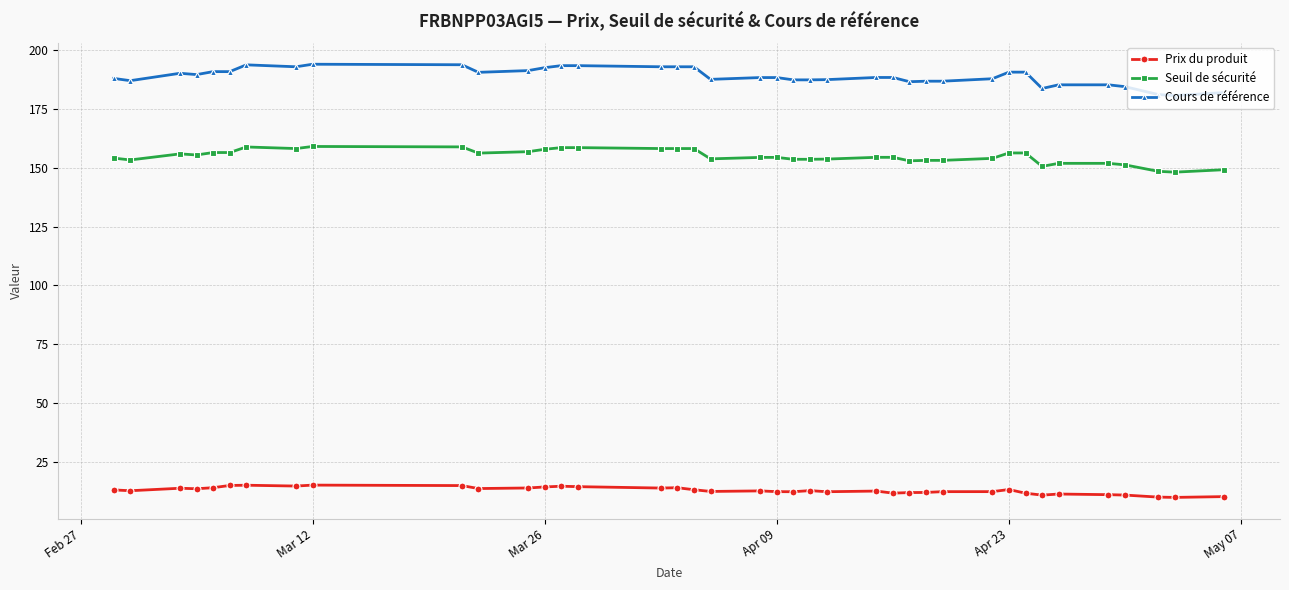

What is the greatest value displayed?

193.9